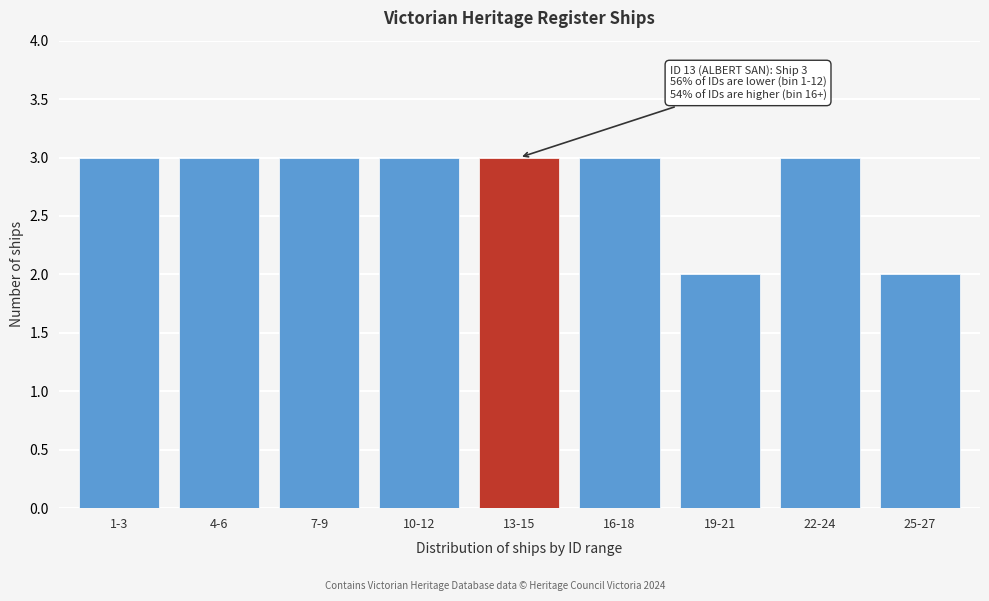

Reading left to right, list all the values displayed in this chart.

1-3=3	4-6=3	7-9=3	10-12=3	13-15=3	16-18=3	19-21=2	22-24=3	25-27=2